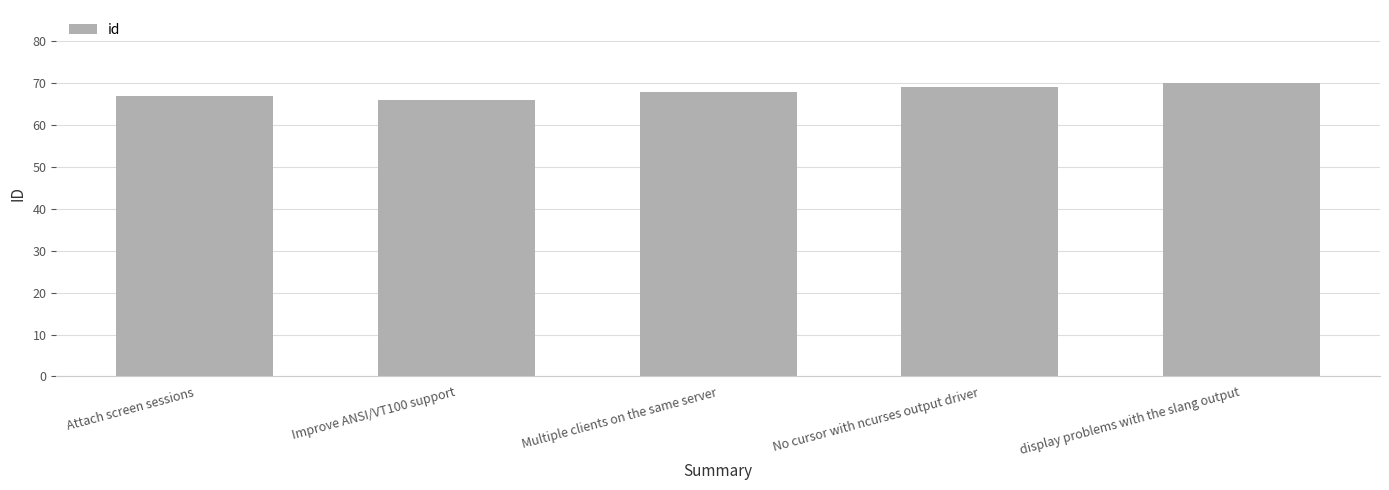

Reading left to right, list all the values displayed in this chart.

Attach screen sessions=67	Improve ANSI/VT100 support=66	Multiple clients on the same server=68	No cursor with ncurses output driver=69	display problems with the slang output=70